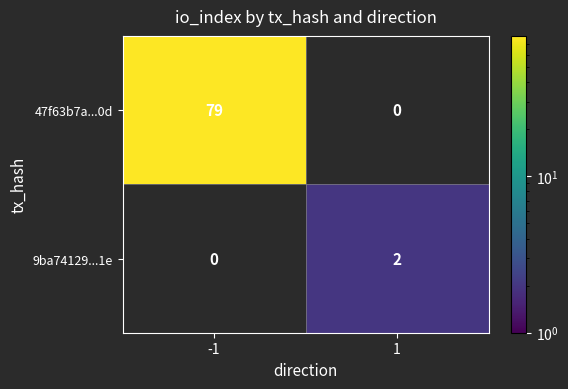

What value does the 9ba74129...1e series have at 1?

2.0